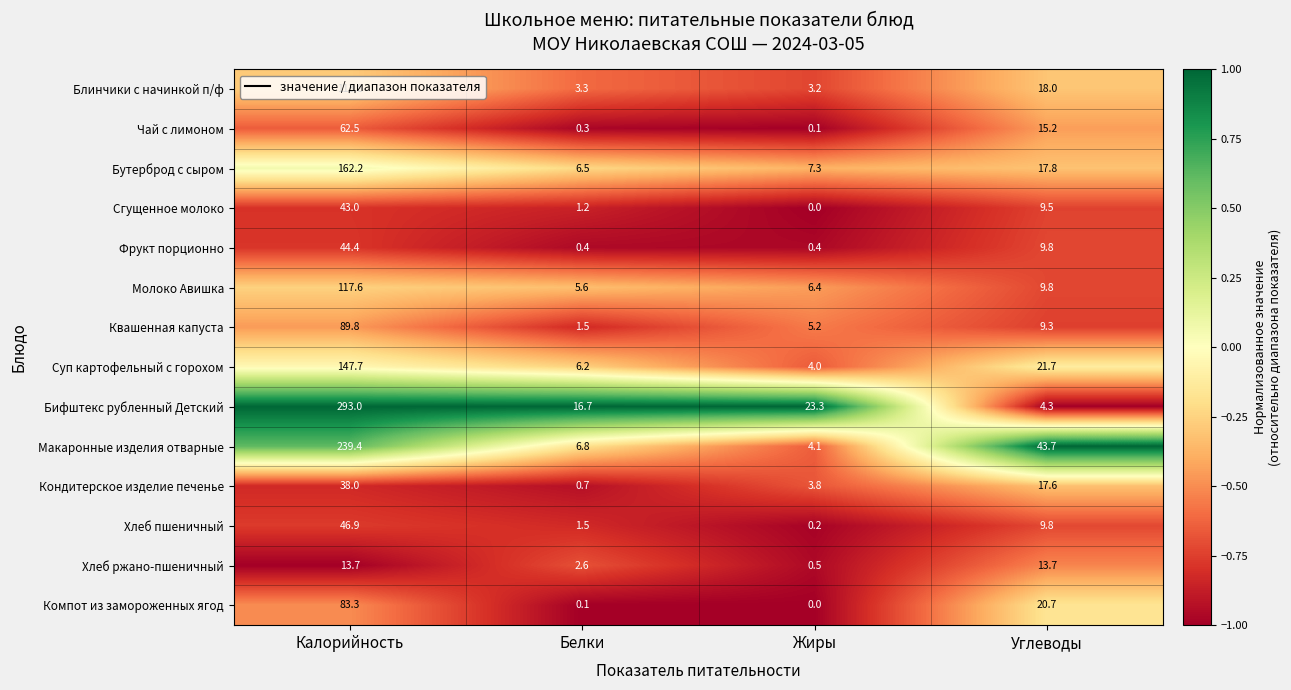

What is the greatest value displayed?

293.0